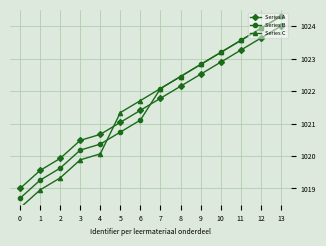

Is the value of Series A at 7 greater than the value of Series C at 10?

No